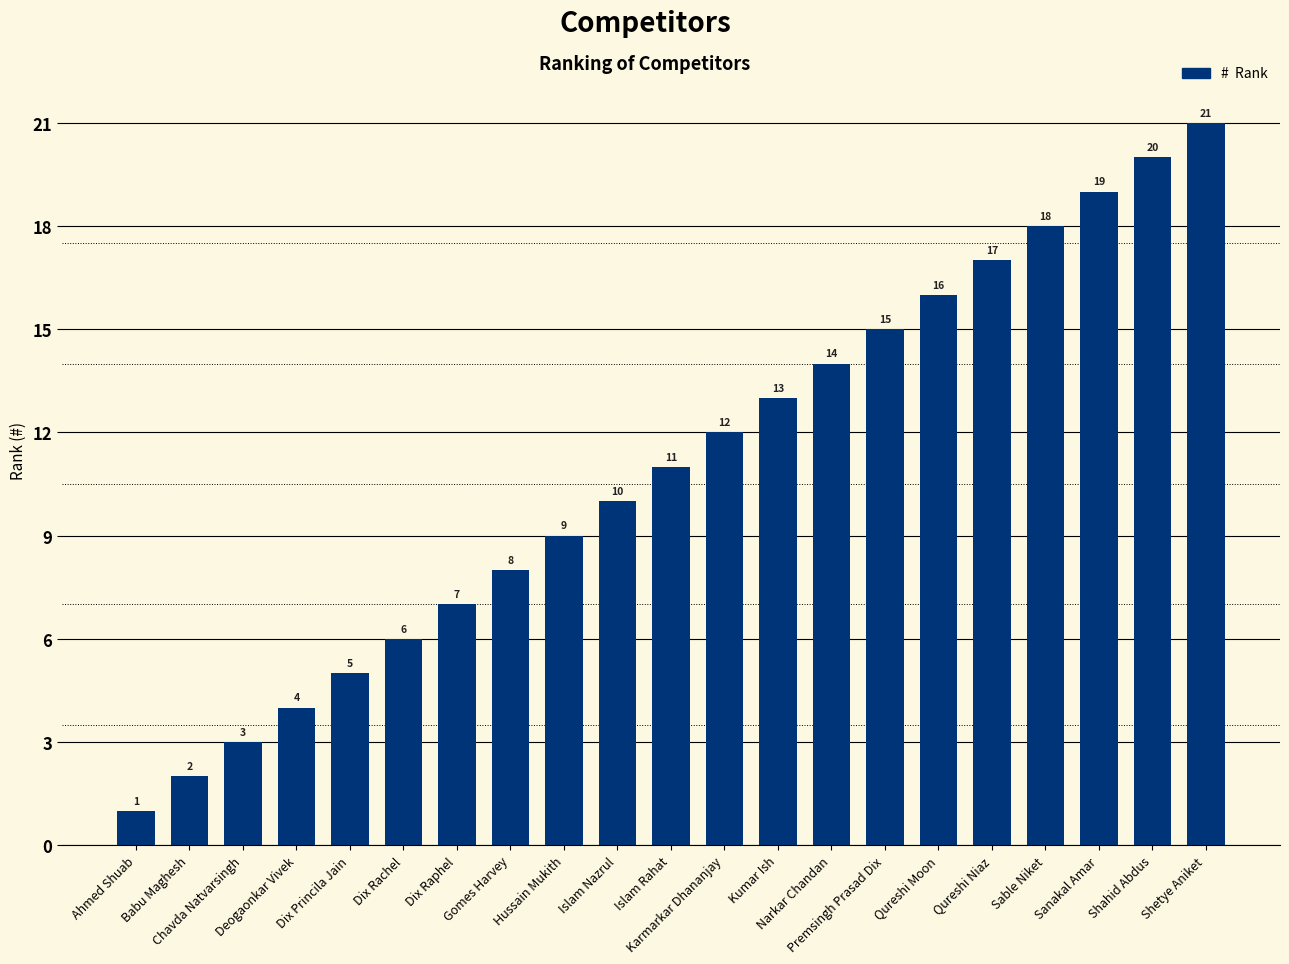

What is the difference between the maximum and minimum values?

20